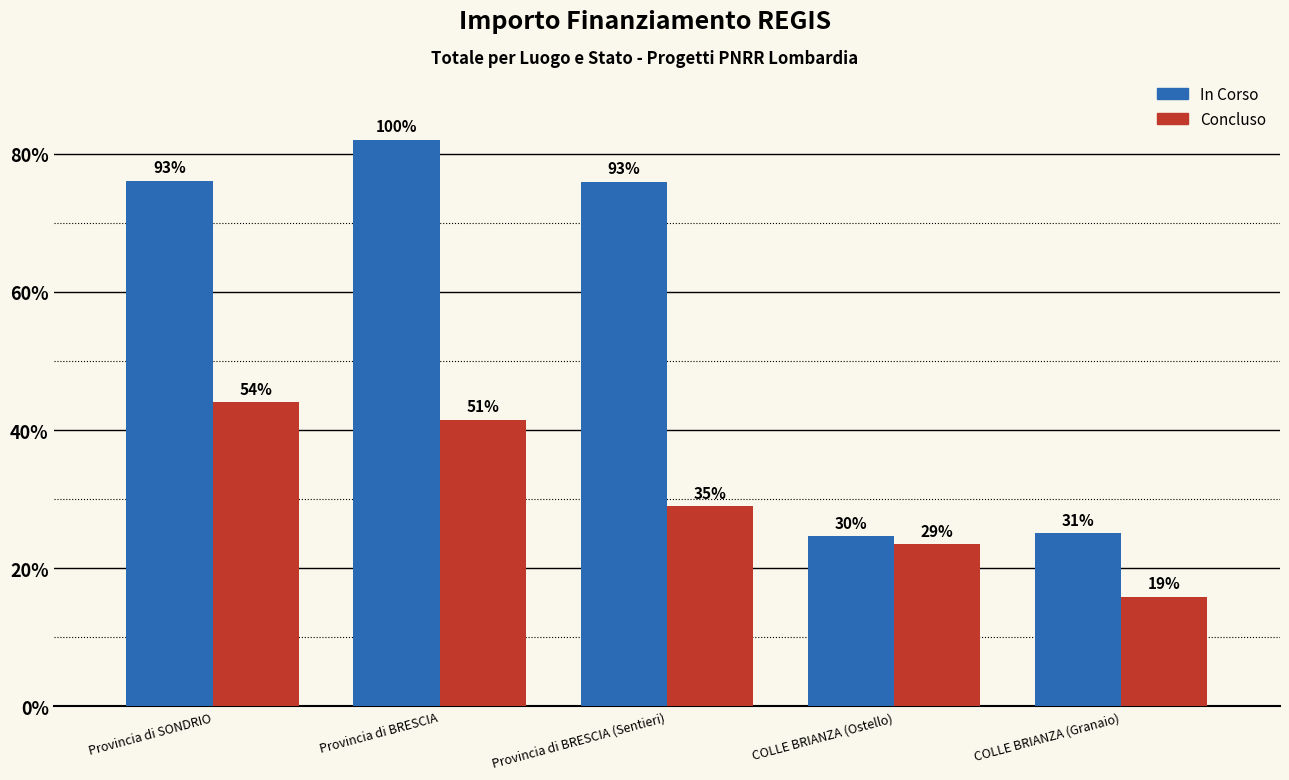

Are the bars horizontal?

No